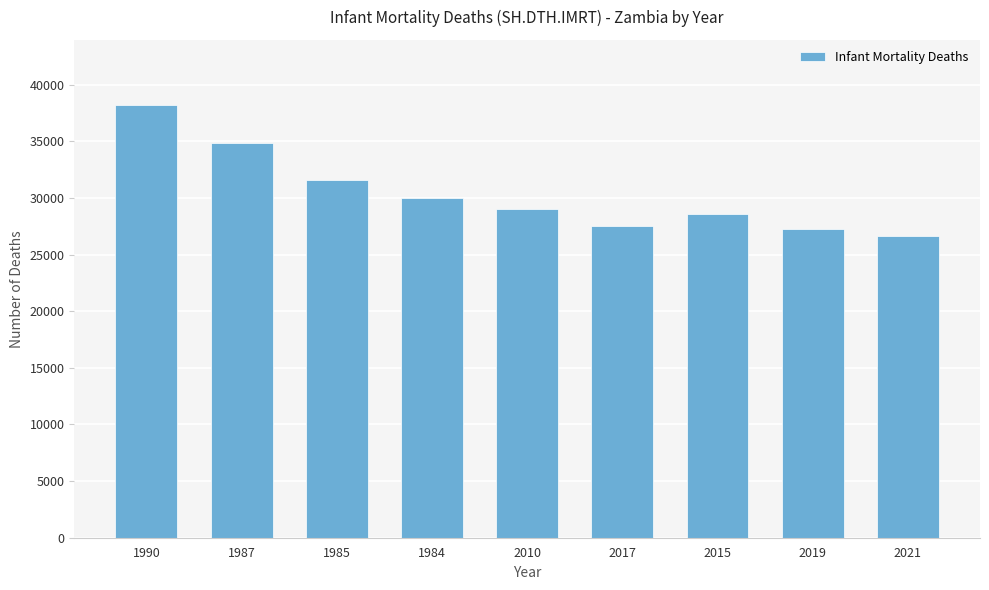

How many series are shown in this chart?

1